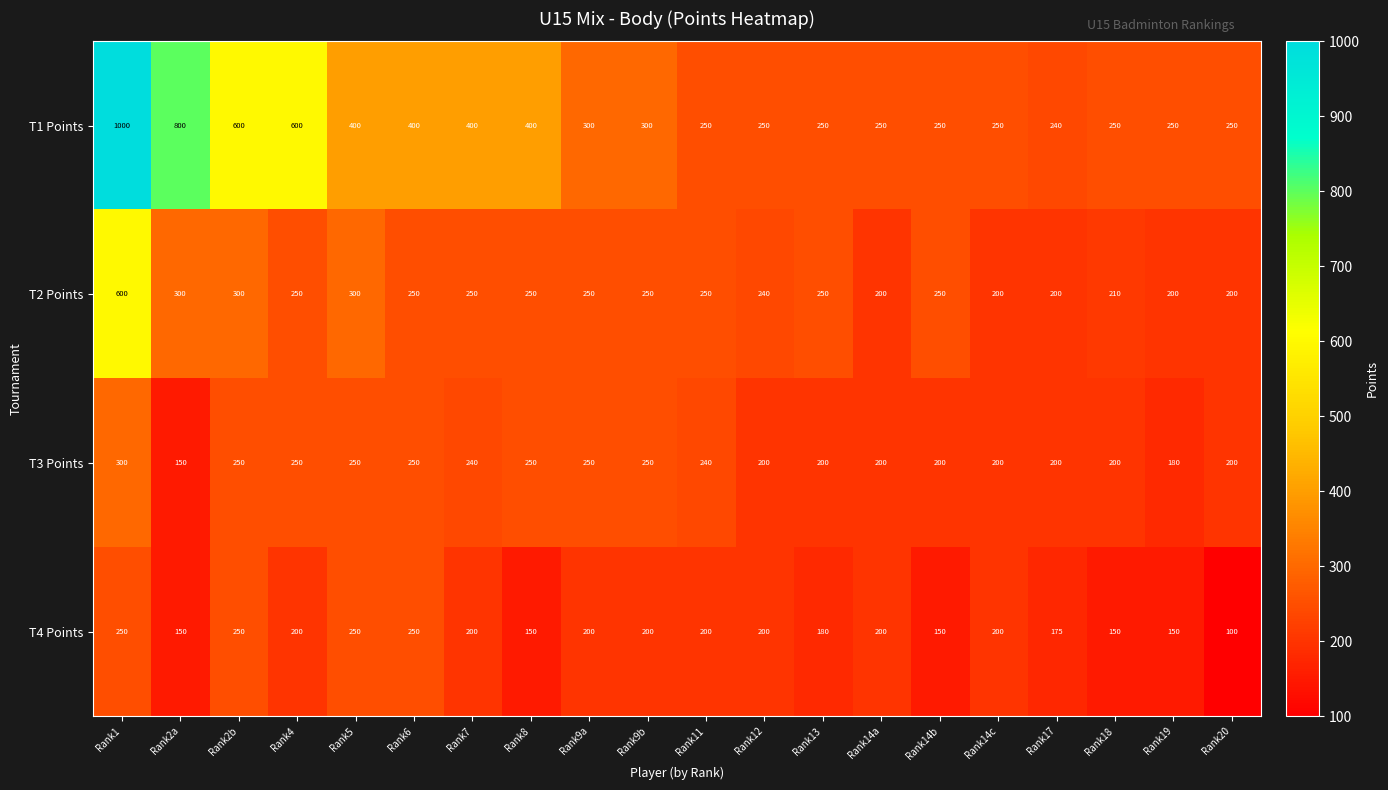

What is the average value of the T4 Points series?

190